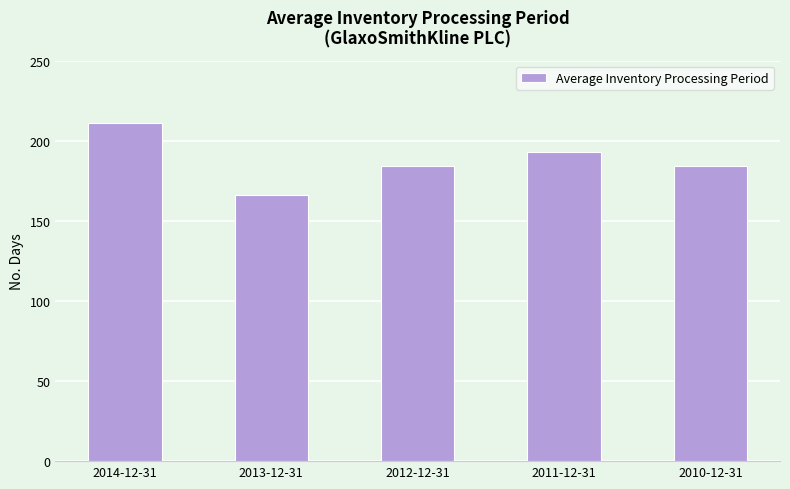

What is the smallest value displayed?

166